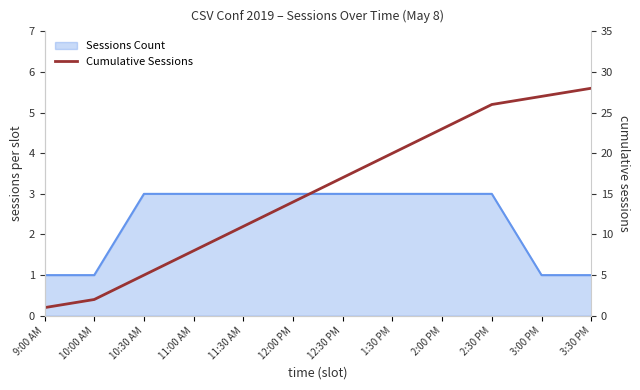

Does the chart display data point markers on the line(s)?

No